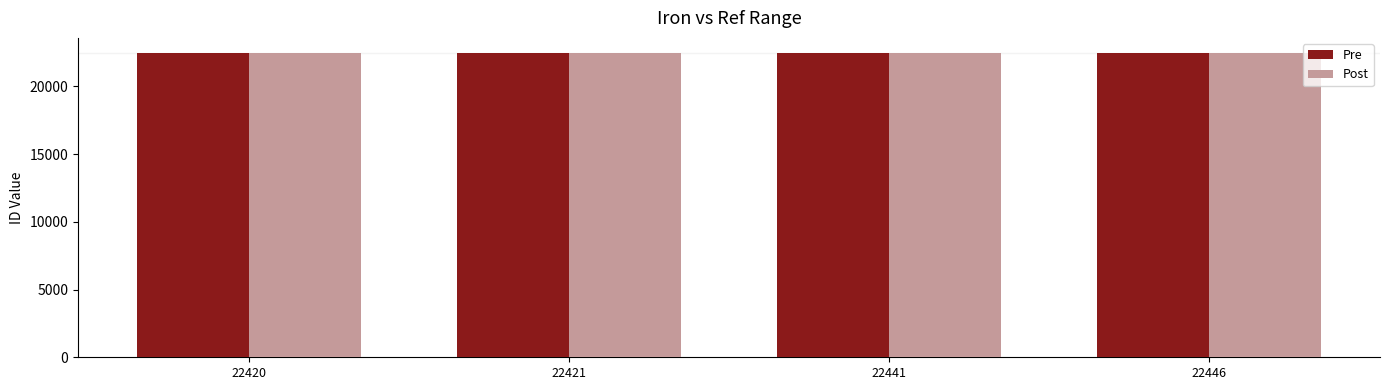

How many categories are shown in the chart?

4